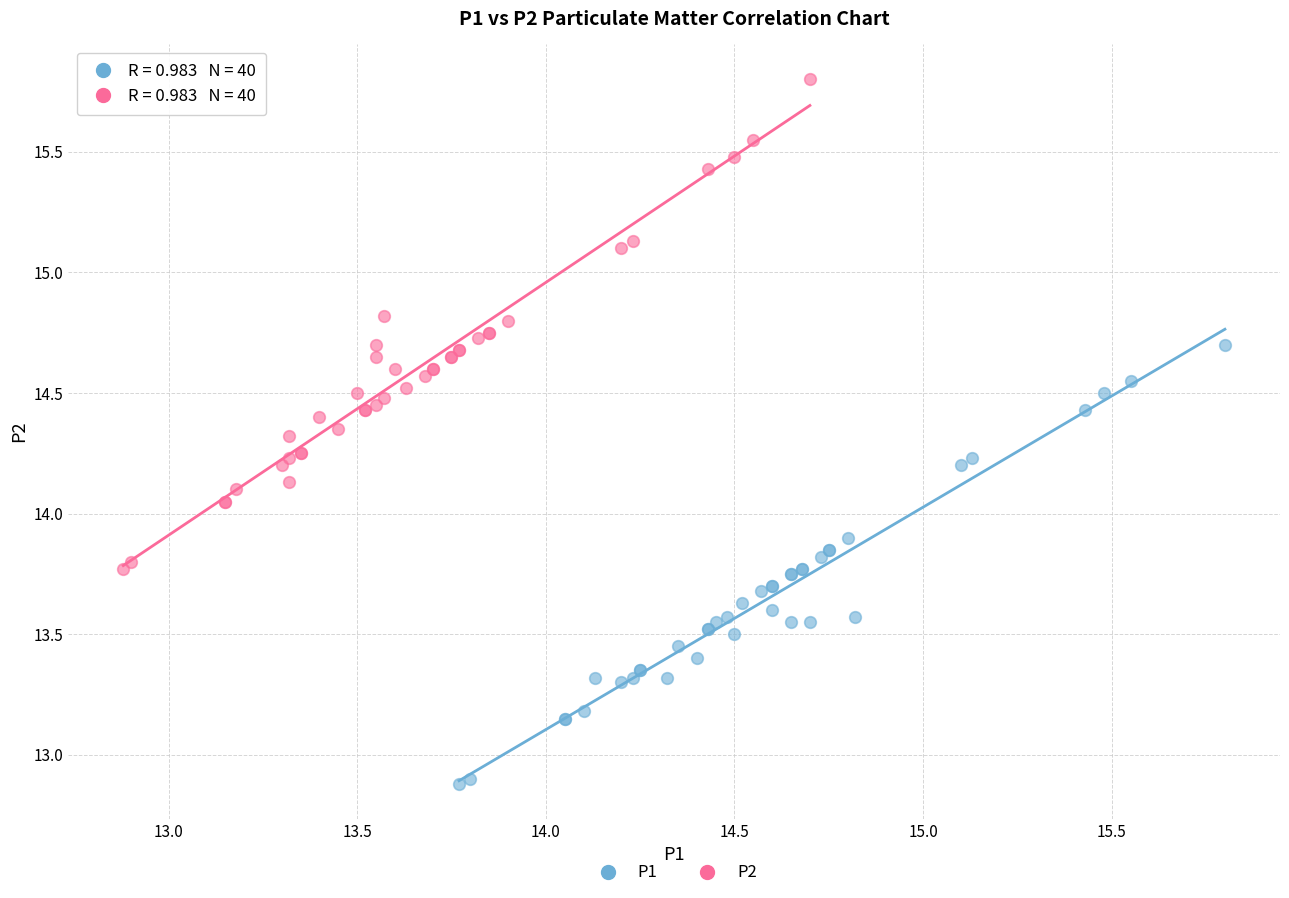

Which series contains the highest Y value?

P2